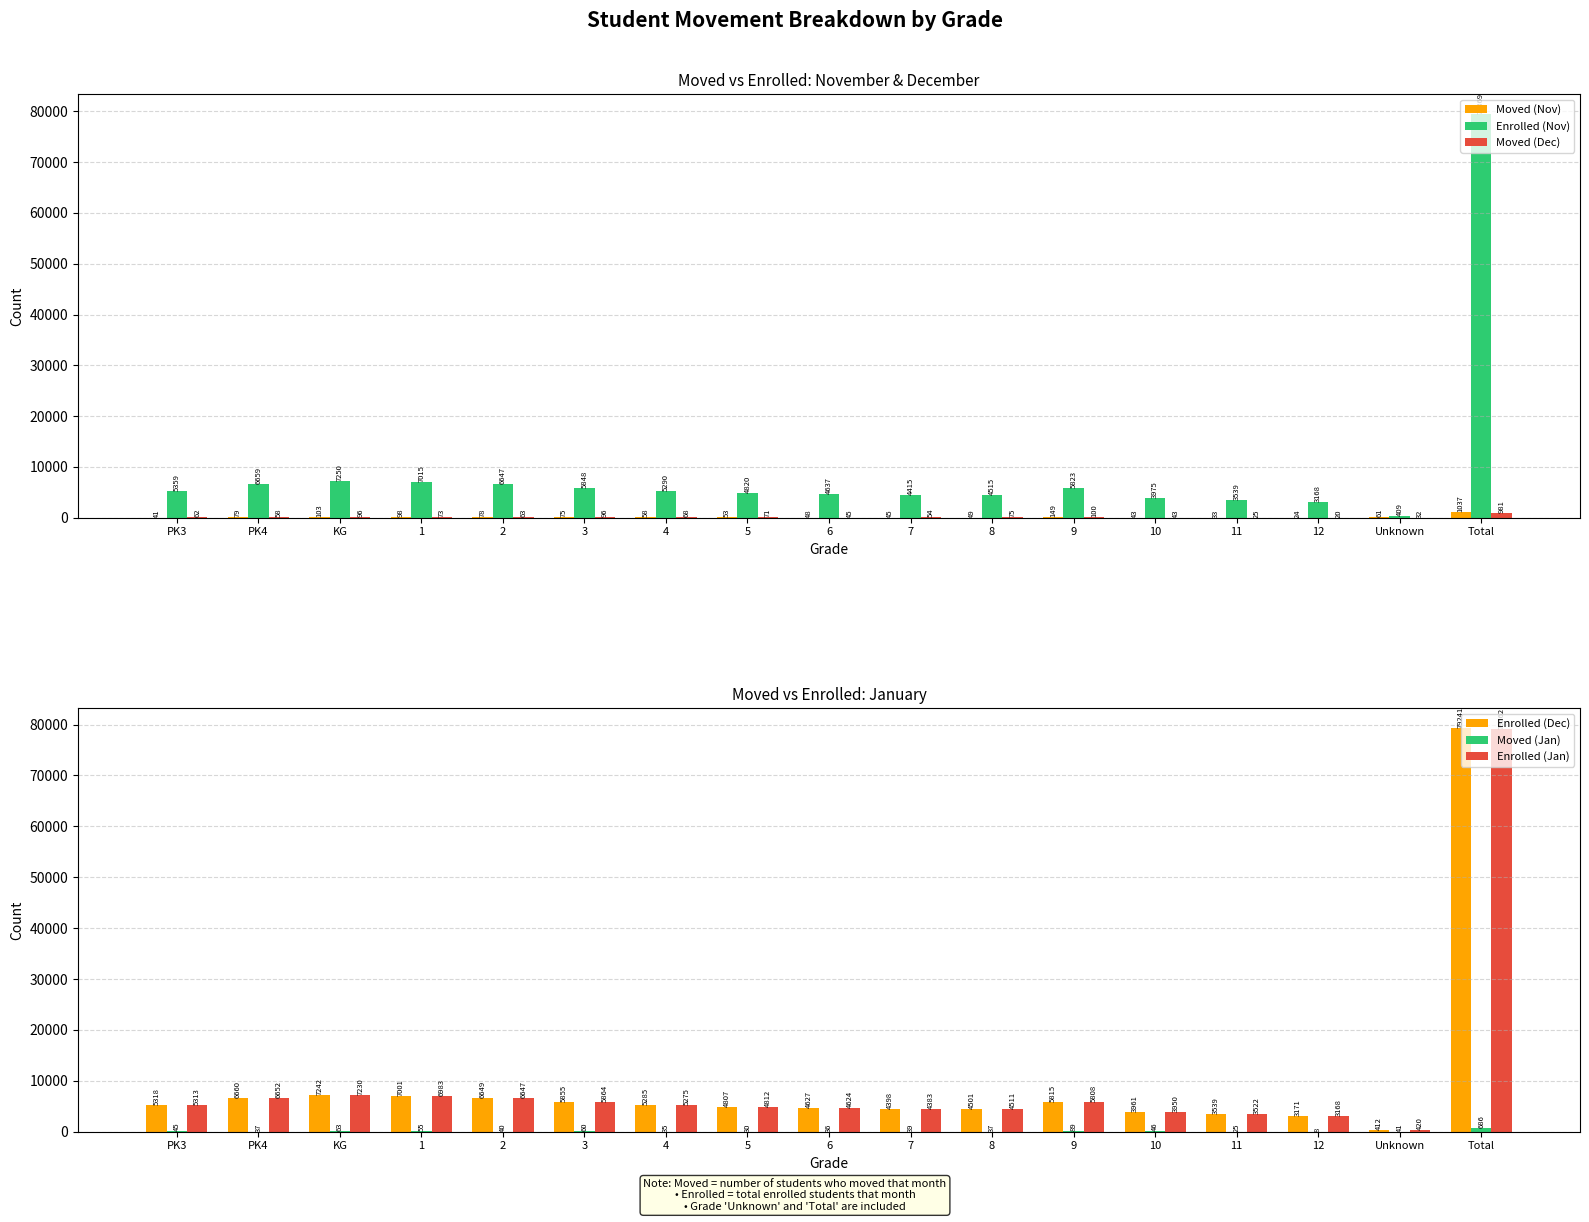

Which series has the largest total across all categories?

Enrolled (Nov)